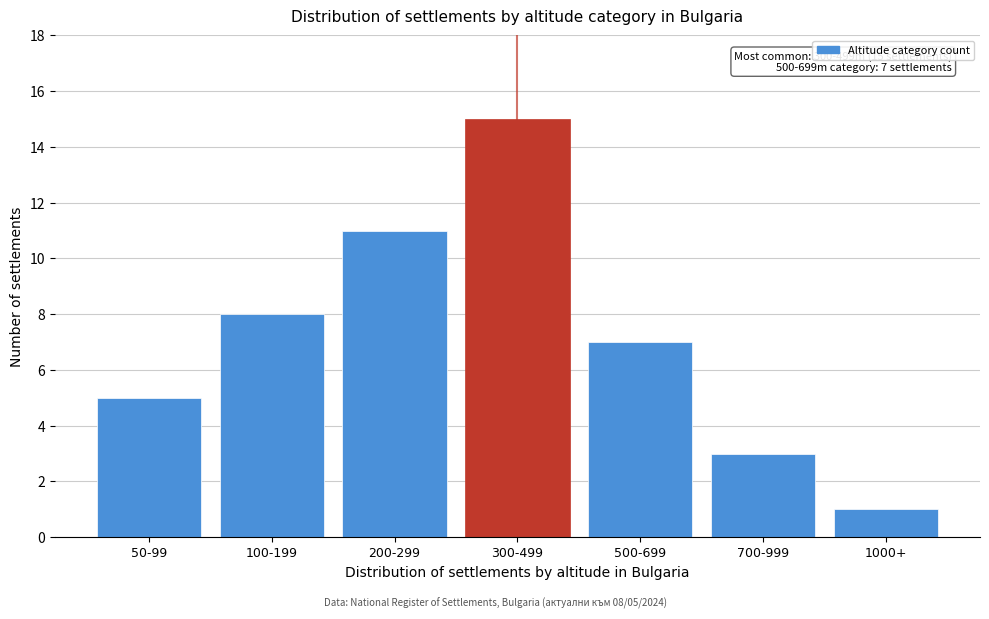

Reading right to left, transcribe all the data shown in this chart.

1	3	7	15	11	8	5